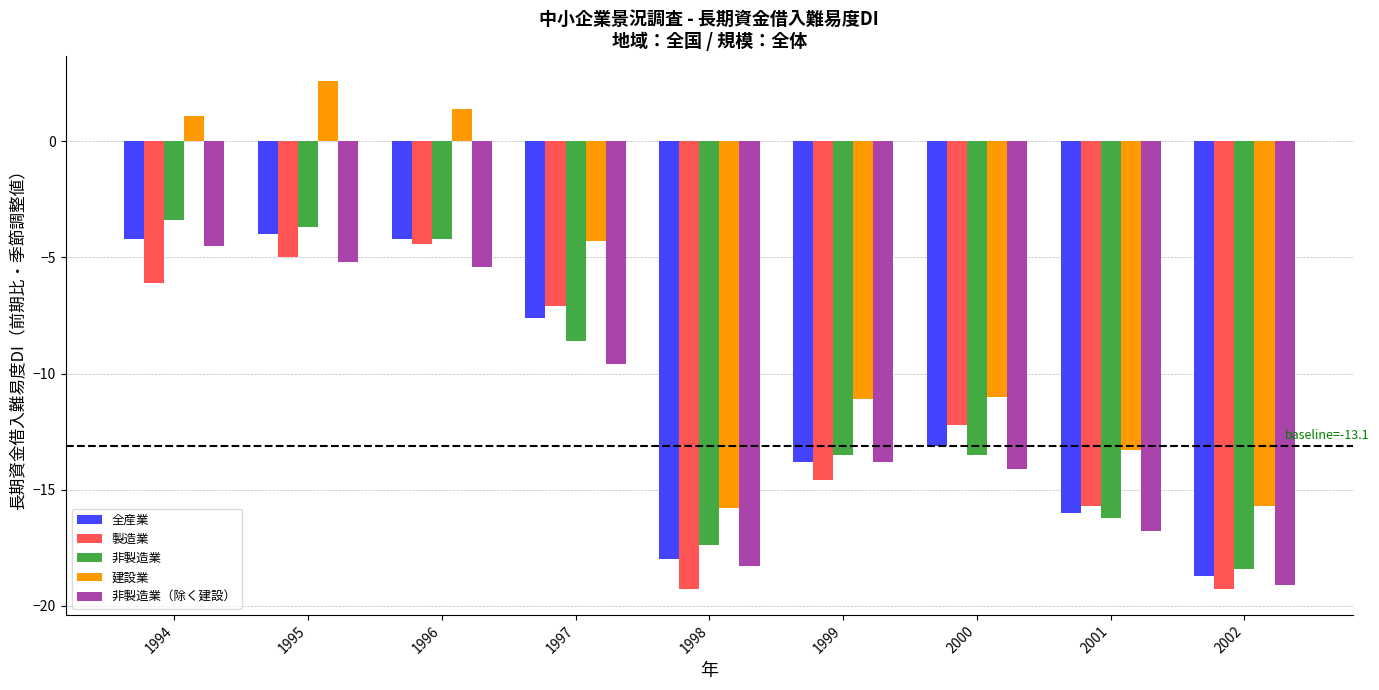

Reading left to right, transcribe all the data shown in this chart.

全産業: 1994=-4.2	1995=-4.0	1996=-4.2	1997=-7.6	1998=-18.0	1999=-13.8	2000=-13.1	2001=-16.0	2002=-18.7
製造業: 1994=-6.1	1995=-5.0	1996=-4.4	1997=-7.1	1998=-19.3	1999=-14.6	2000=-12.2	2001=-15.7	2002=-19.3
非製造業: 1994=-3.4	1995=-3.7	1996=-4.2	1997=-8.6	1998=-17.4	1999=-13.5	2000=-13.5	2001=-16.2	2002=-18.4
建設業: 1994=1.1	1995=2.6	1996=1.4	1997=-4.3	1998=-15.8	1999=-11.1	2000=-11.0	2001=-13.3	2002=-15.7
非製造業（除く建設）: 1994=-4.5	1995=-5.2	1996=-5.4	1997=-9.6	1998=-18.3	1999=-13.8	2000=-14.1	2001=-16.8	2002=-19.1